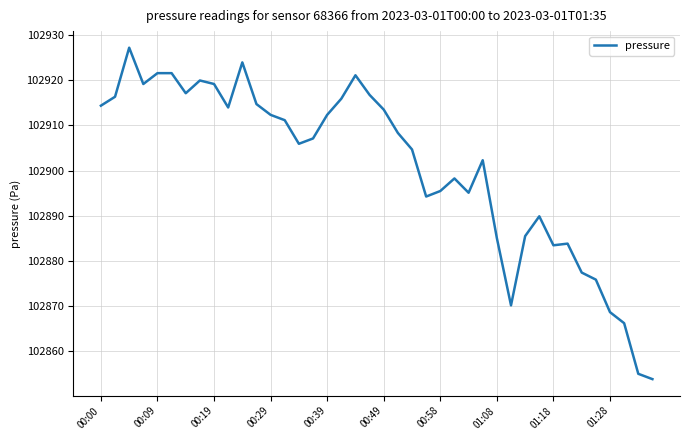

What is the minimum value shown in the chart?

102853.9